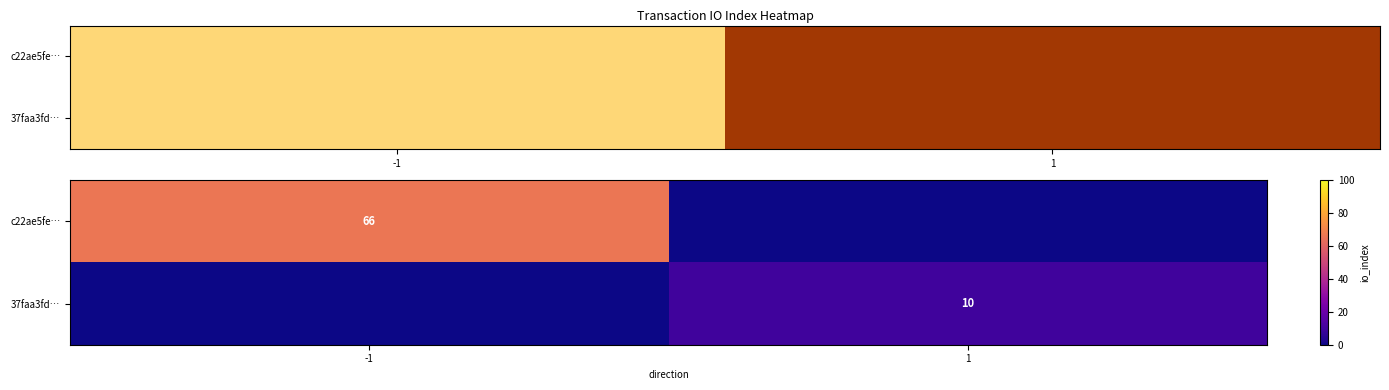

True or false: c22ae5fe… has a value of -46 at 1.

False